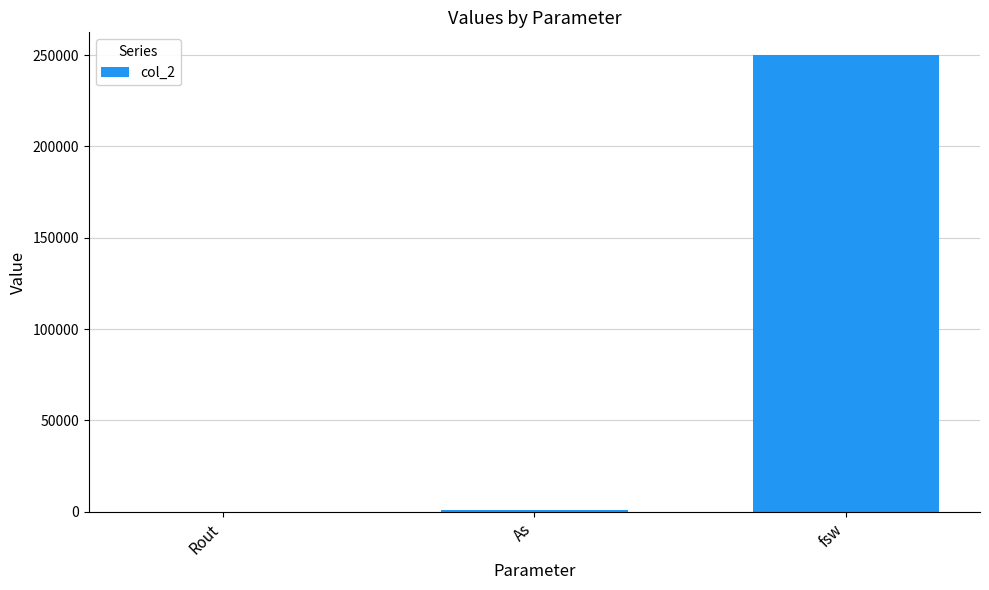

Where is the data nearest to the value 125008?

As